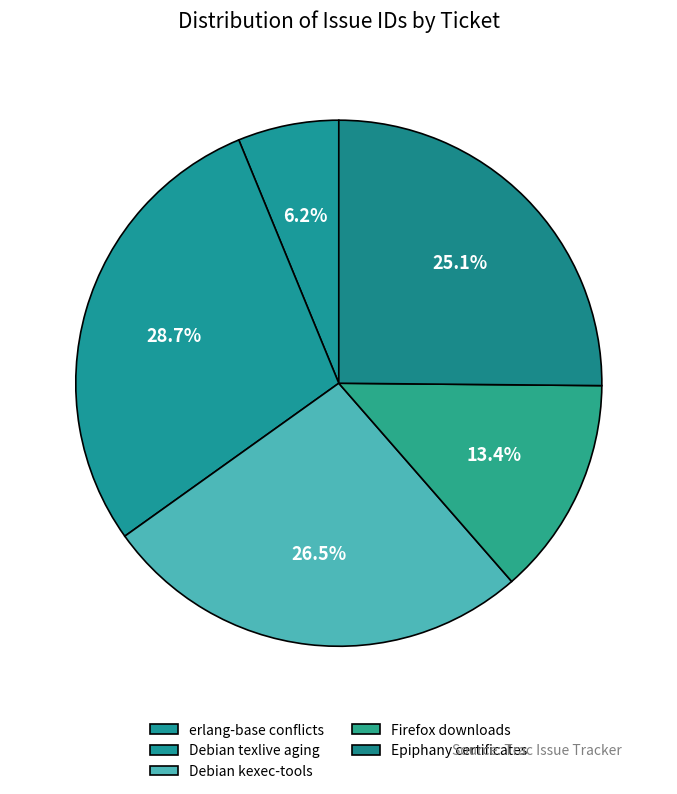

What percentage do Firefox downloads and Debian kexec-tools together represent?

40.0%